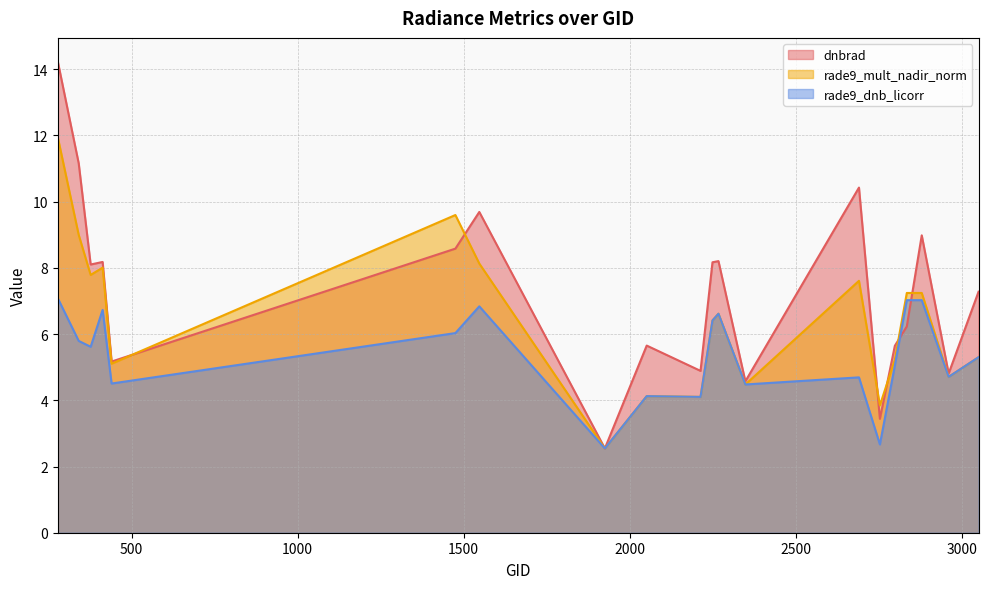

Reading left to right, extract all data points from this chart.

dnbrad: 278=14.2	341=11.2	377=8.1	413=8.2	440=5.2	1475=8.6	1547=9.7	1925=2.5	2051=5.7	2213=4.9	2249=8.2	2267=8.2	2348=4.6	2690=10.4	2753=3.4	2798=5.6	2834=6.2	2879=9.0	2960=4.8	3050=7.3
rade9_mult_nadir_norm: 278=11.9	341=9.0	377=7.8	413=8.0	440=5.1	1475=9.6	1547=8.1	1925=2.5	2051=4.1	2213=4.1	2249=6.4	2267=6.6	2348=4.5	2690=7.6	2753=3.8	2798=5.2	2834=7.2	2879=7.2	2960=4.7	3050=5.3
rade9_dnb_licorr: 278=7.1	341=5.8	377=5.6	413=6.7	440=4.5	1475=6.0	1547=6.8	1925=2.5	2051=4.1	2213=4.1	2249=6.4	2267=6.6	2348=4.5	2690=4.7	2753=2.7	2798=5.0	2834=7.0	2879=7.0	2960=4.7	3050=5.3